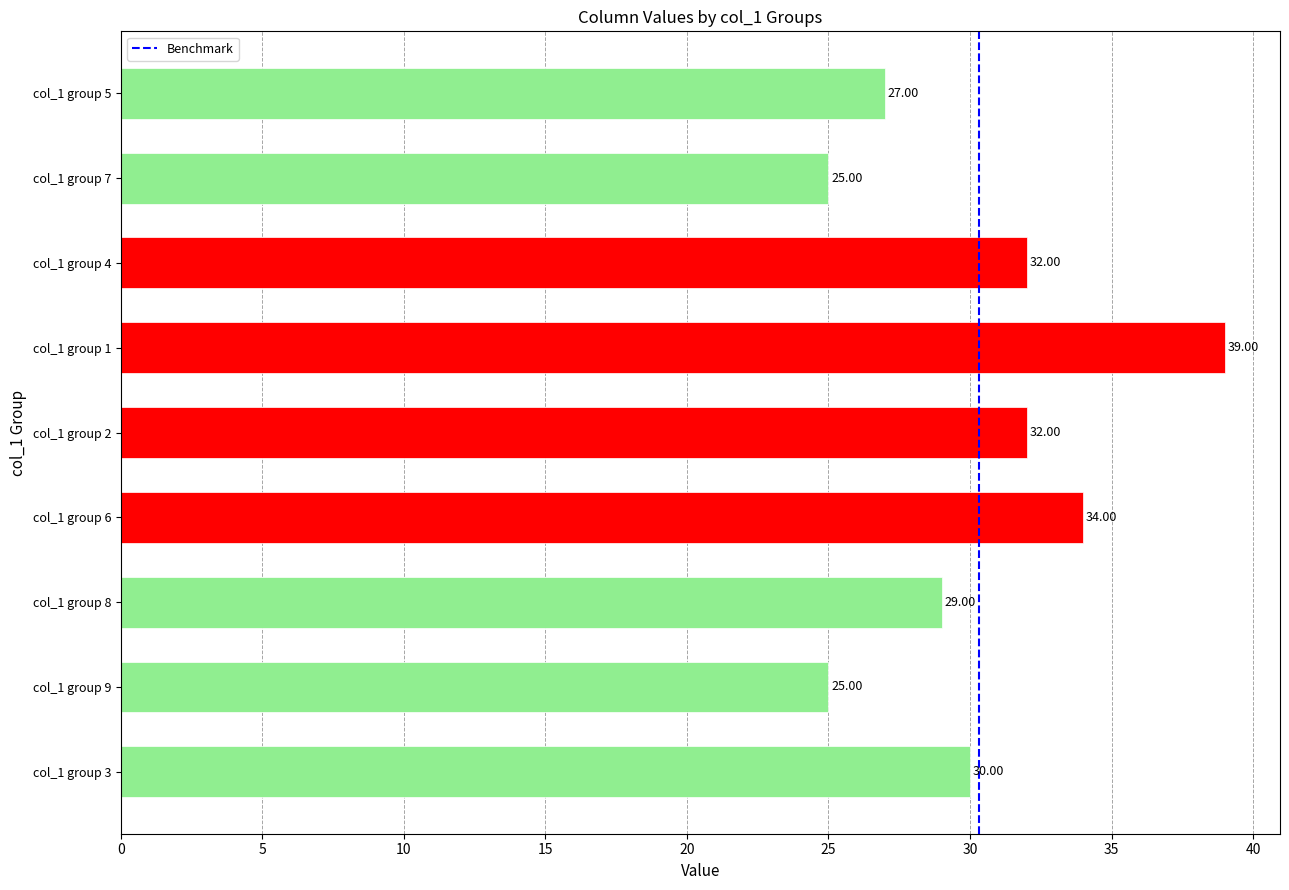

Is it true that the value at 5 is 1?

False